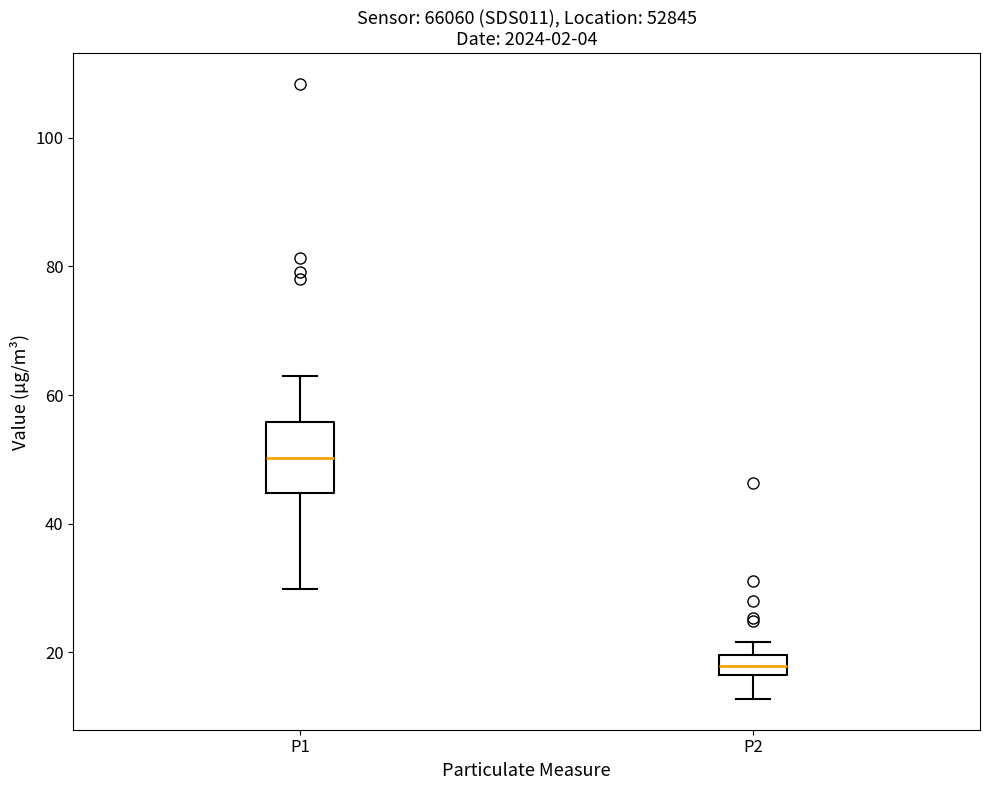

Reading left to right, transcribe this box plot: for each box, give where its median line is, the range the box spans, and where its two whiskers end, as read against the y-axis. The values are not printed on the chart, so give them approximately, as read against the axis.

P1: median 50, box 44 to 56, whiskers 30 to 64
P2: median 18, box 16 to 20, whiskers 12 to 22